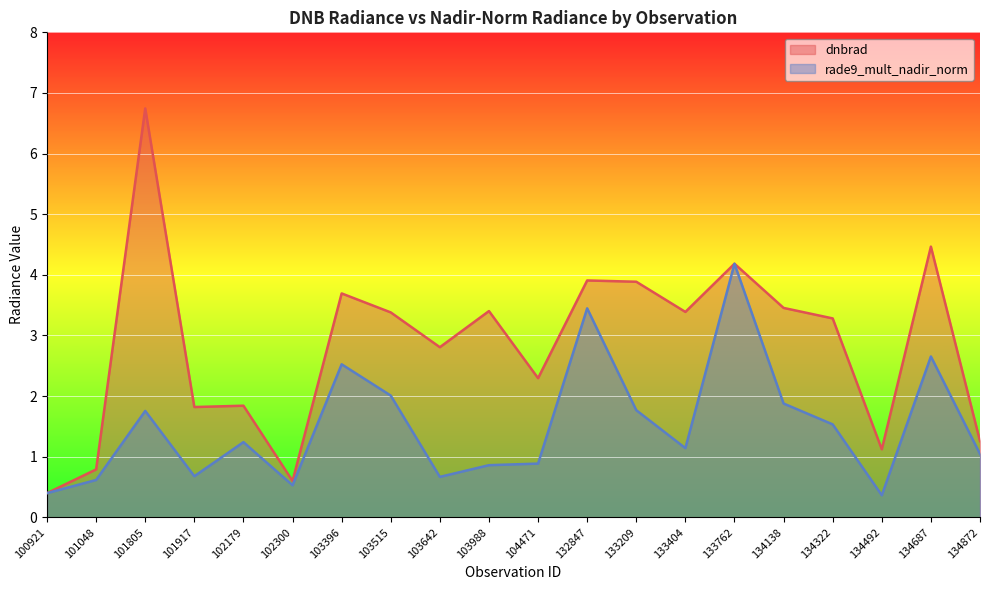

What is the lowest value of the rade9_mult_nadir_norm series?

0.4